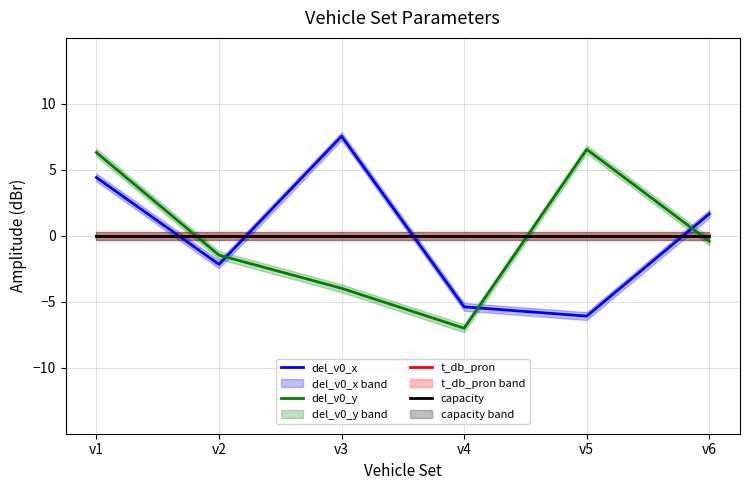

What are all the series names shown in the legend?

del_v0_x, del_v0_y, t_db_pron, capacity